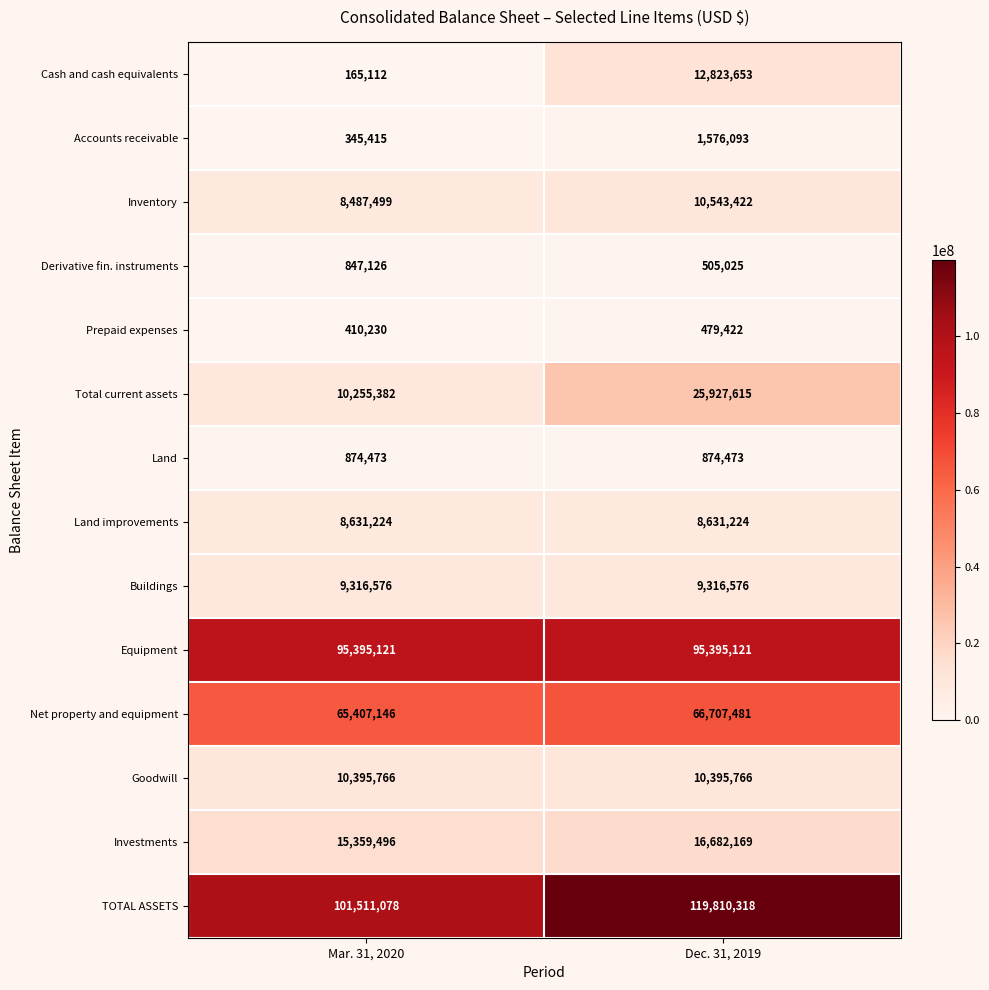

Which series has the widest spread of values?

TOTAL ASSETS